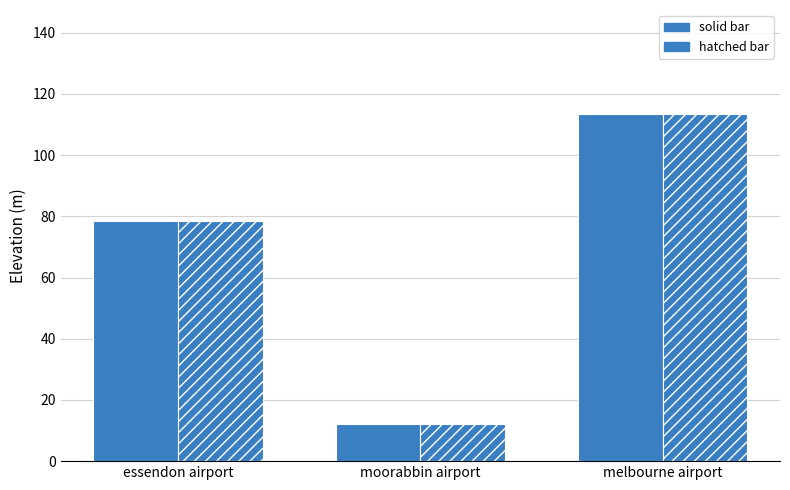

Which series has the largest range (max minus min)?

solid bar